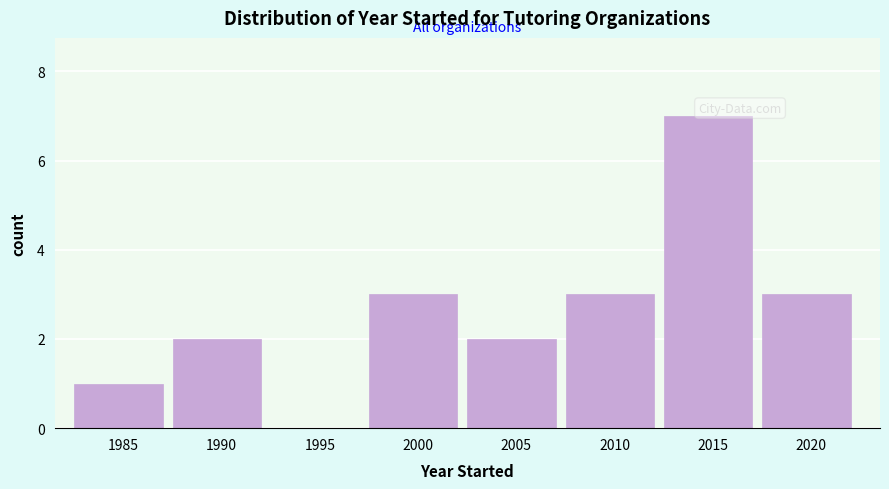

Reading left to right, list all the values displayed in this chart.

1985=1	1990=2	1995=0	2000=3	2005=2	2010=3	2015=7	2020=3